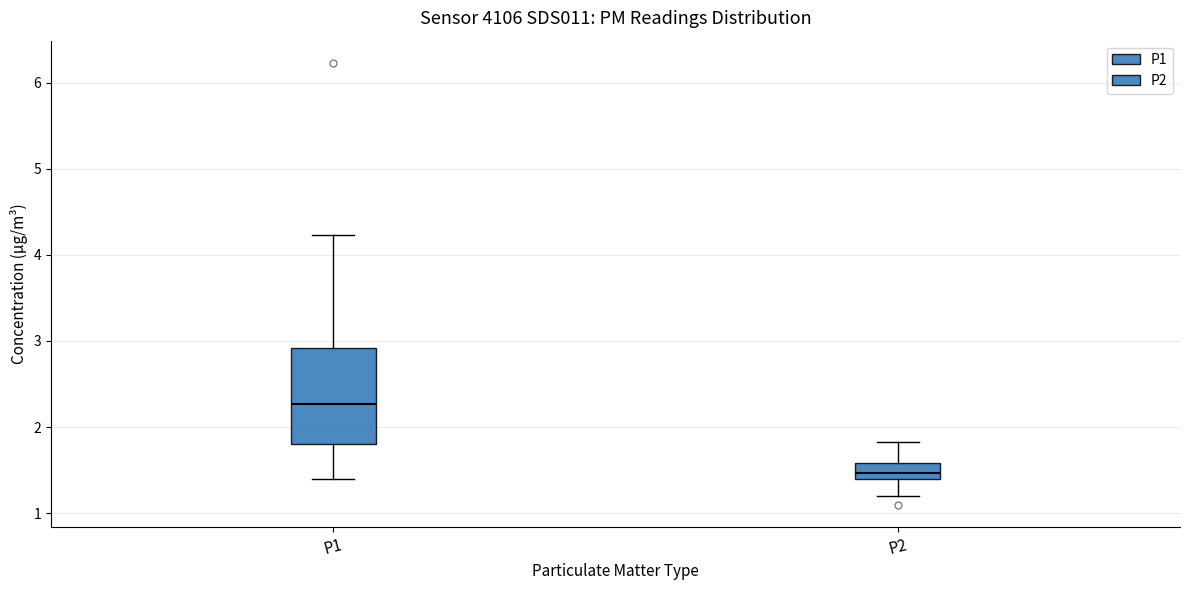

Where does the upper whisker of the box for P2 end on the y-axis? The values are not printed on the chart, so give them approximately, as read against the axis.

1.8